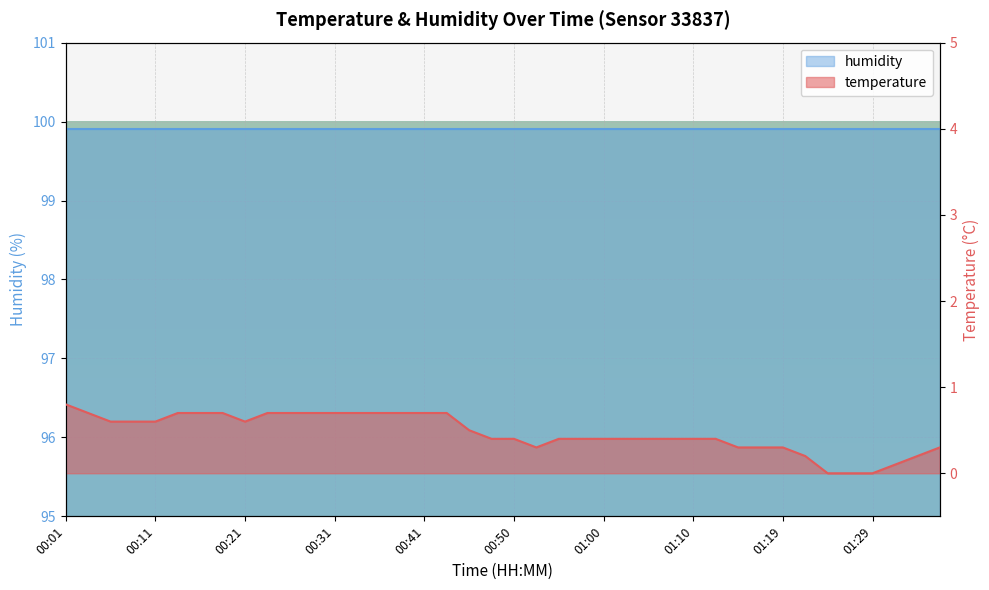

True or false: there are more than 2 points higher than both neighbors.

False